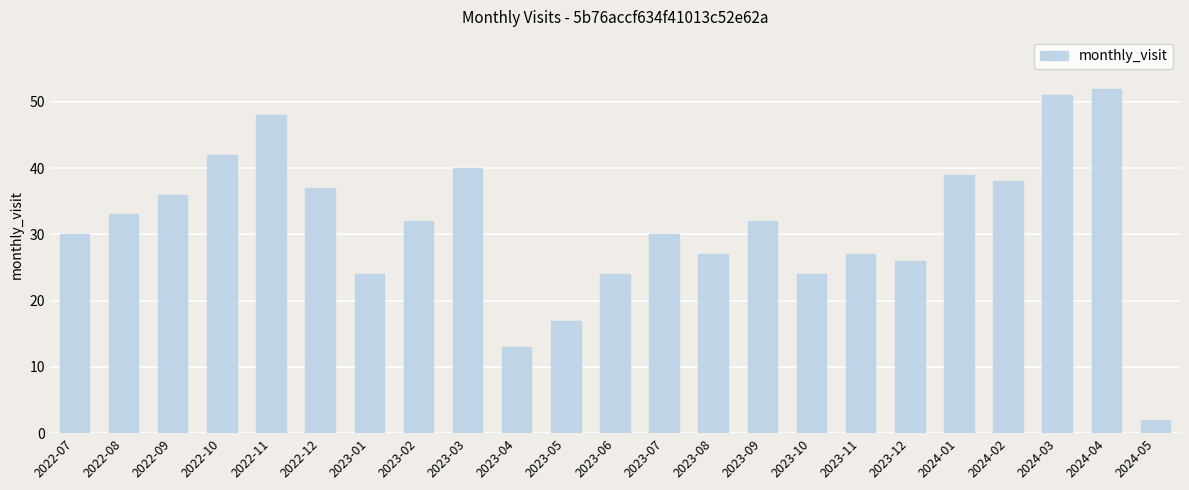

What is the maximum value shown in the chart?

52